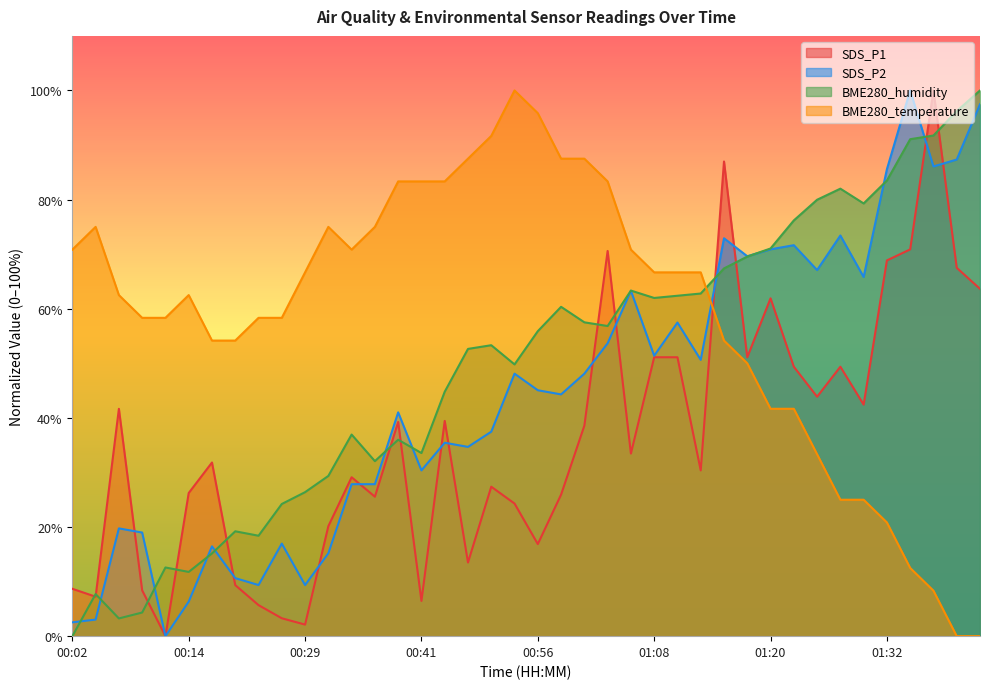

True or false: SDS_P1 has a value of 8.7 at 00:02.

True